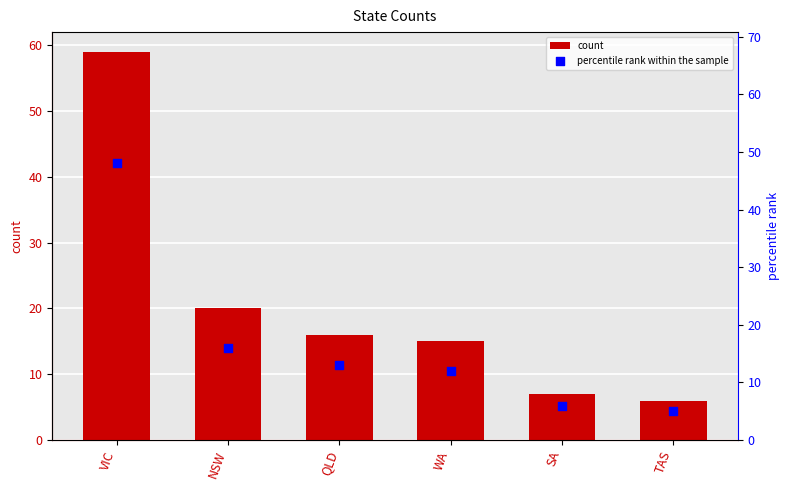

At which category is the sum across all series the highest?

VIC